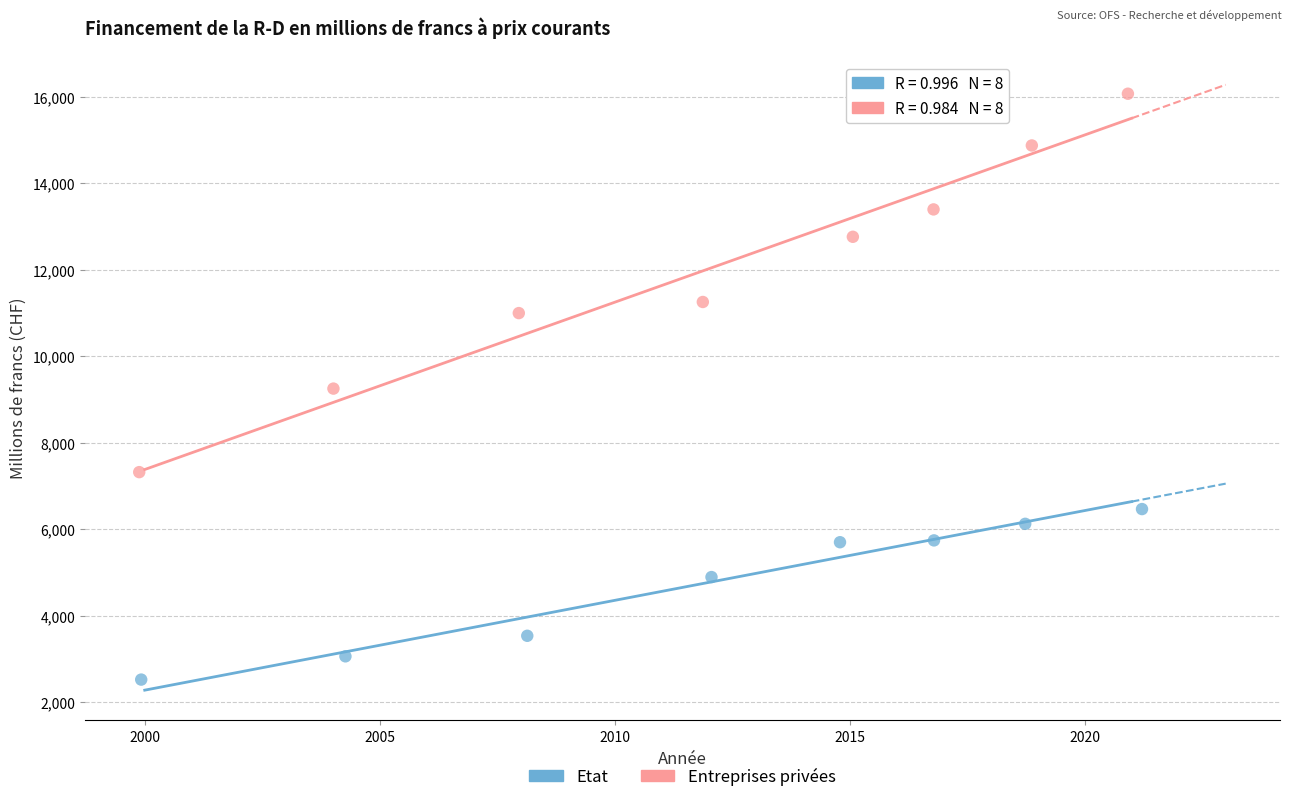

Which series reaches the minimum Y coordinate?

Etat